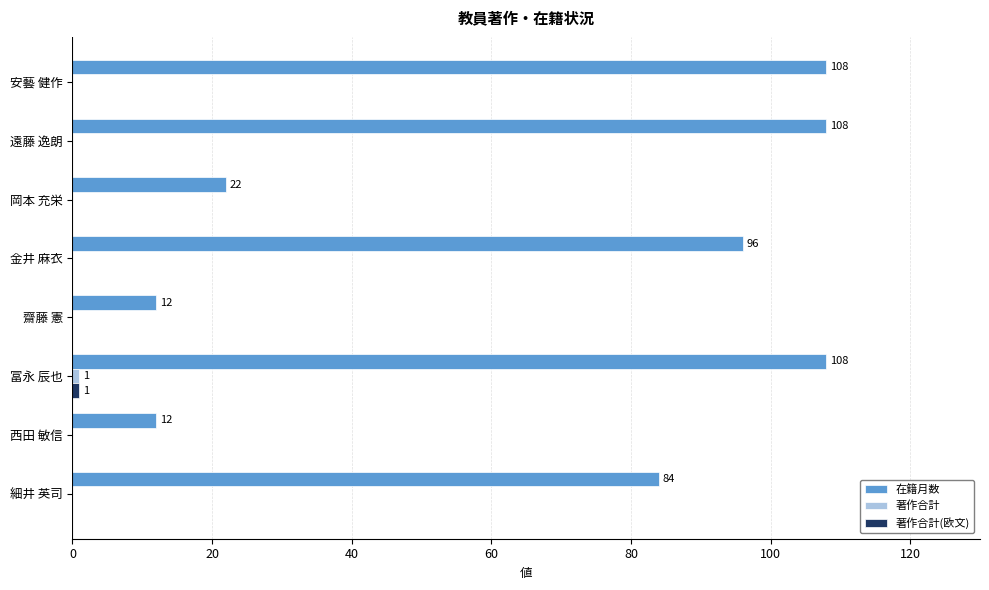

The 在籍月数 series shows 17 at 西田 敏信. True or false?

False